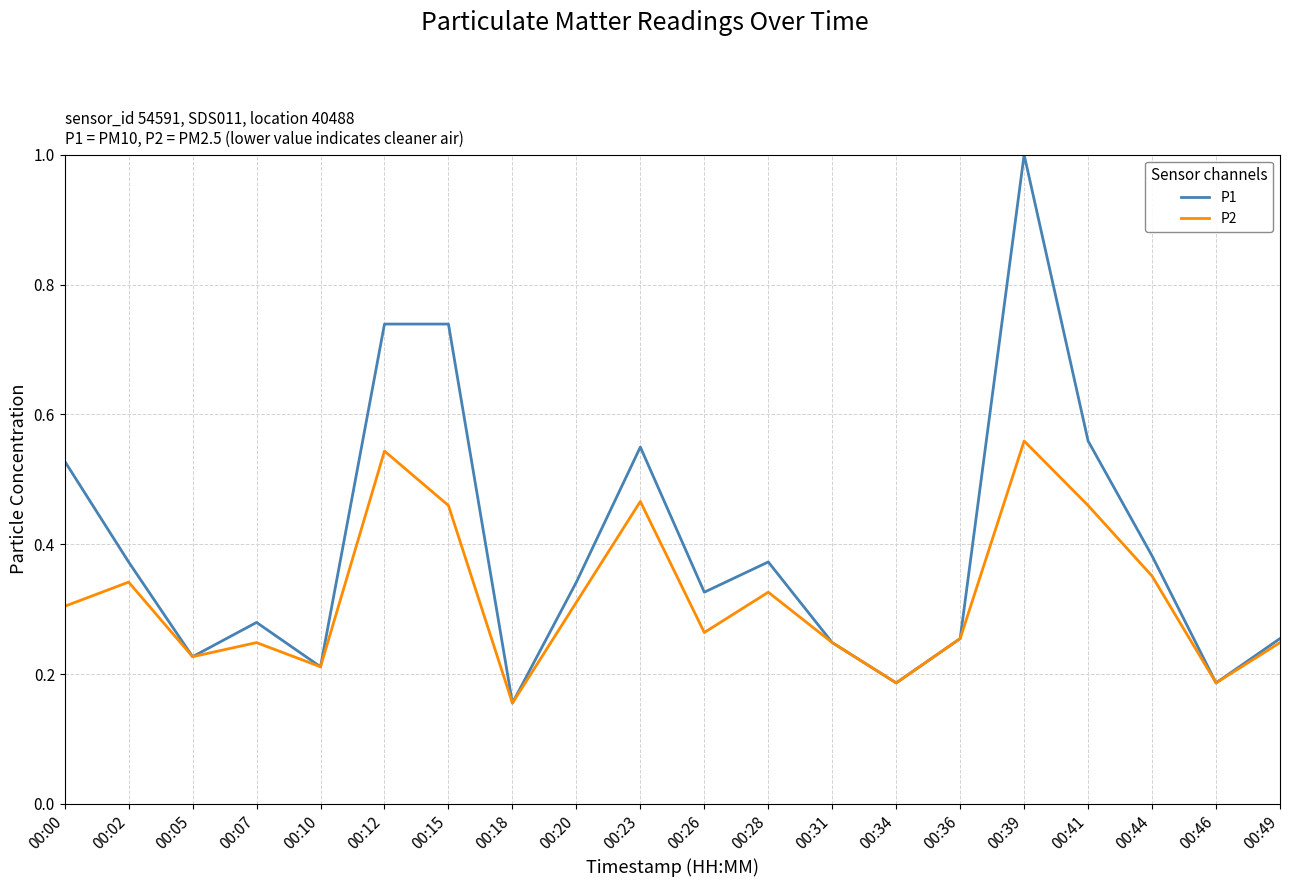

How many interior local peaks does the P2 series have?

6